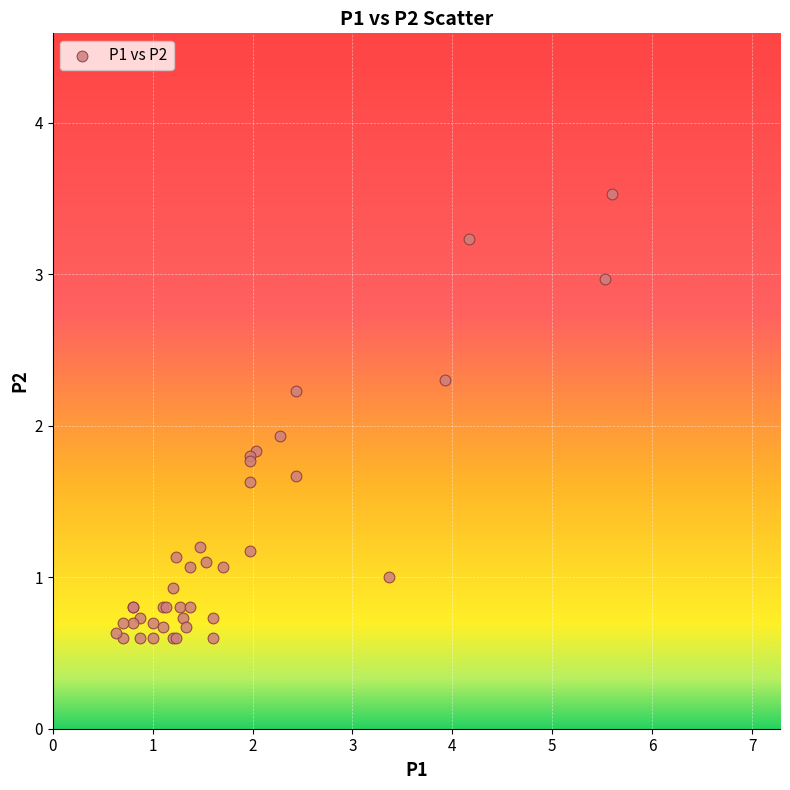

What Y value in the scatter plot is closest to 2?

1.9